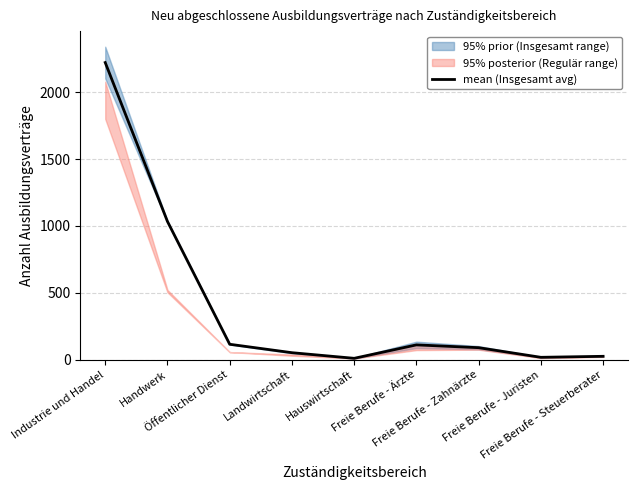

Reading right to left, transcribe all the data shown in this chart.

Freie Berufe - Steuerberater=25.5	Freie Berufe - Juristen=18.0	Freie Berufe - Zahnärzte=90.0	Freie Berufe - Ärzte=111.0	Hauswirtschaft=10.5	Landwirtschaft=52.5	Öffentlicher Dienst=115.5	Handwerk=1033.5	Industrie und Handel=2221.5